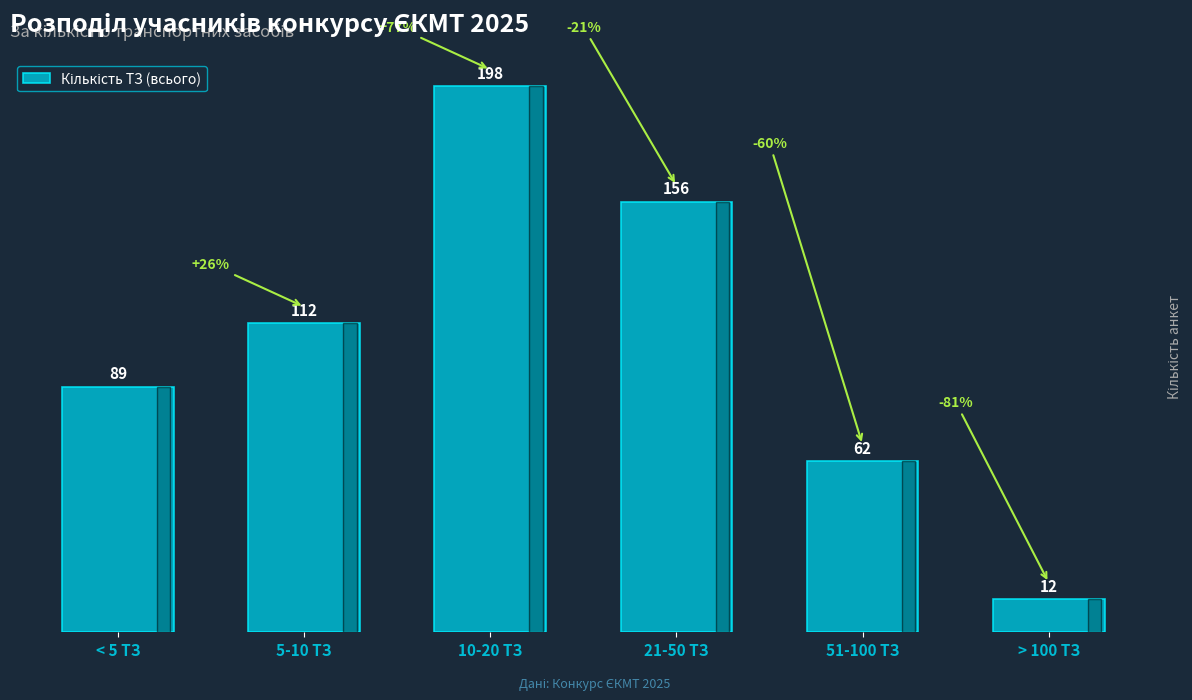

Rank the categories by value from lowest to highest.

> 100 ТЗ, 51-100 ТЗ, < 5 ТЗ, 5-10 ТЗ, 21-50 ТЗ, 10-20 ТЗ